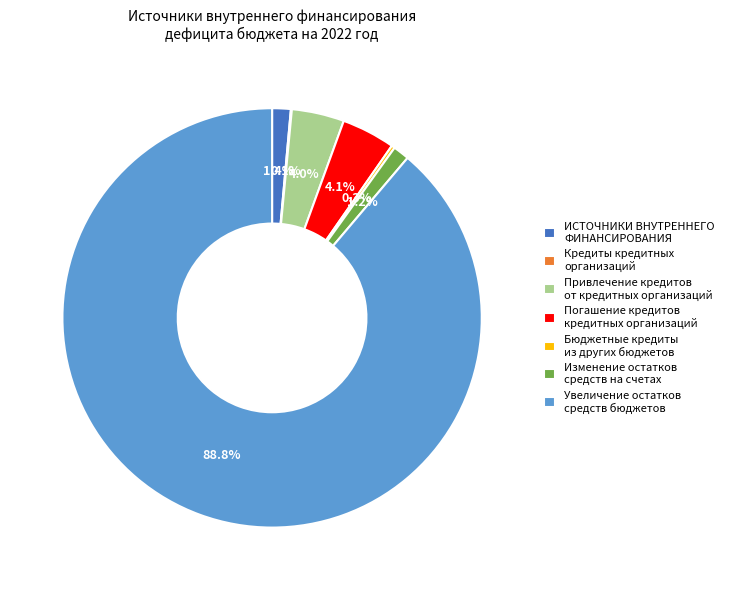

What percentage is the Изменение остатков средств на счетах slice, to the nearest percent?

1%